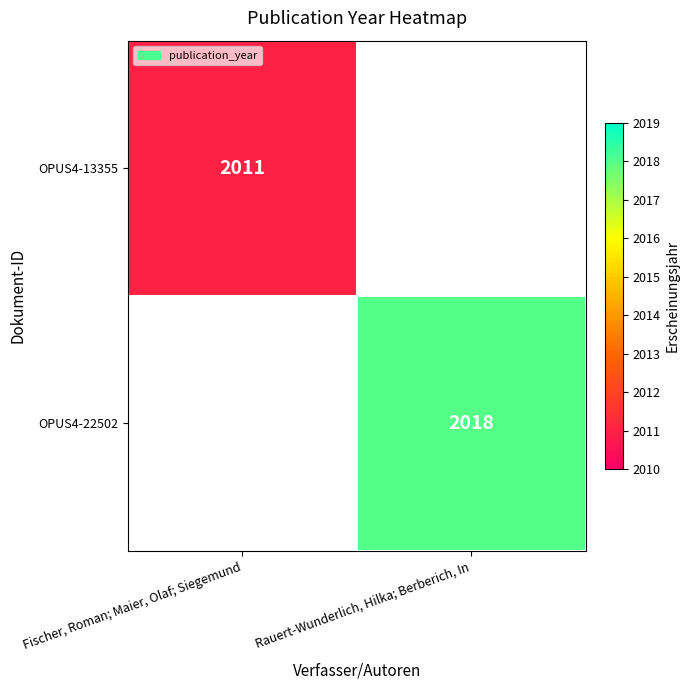

True or false: OPUS4-22502 has a value of 2018 at Rauert-Wunderlich, Hilka; Berberich, In.

True